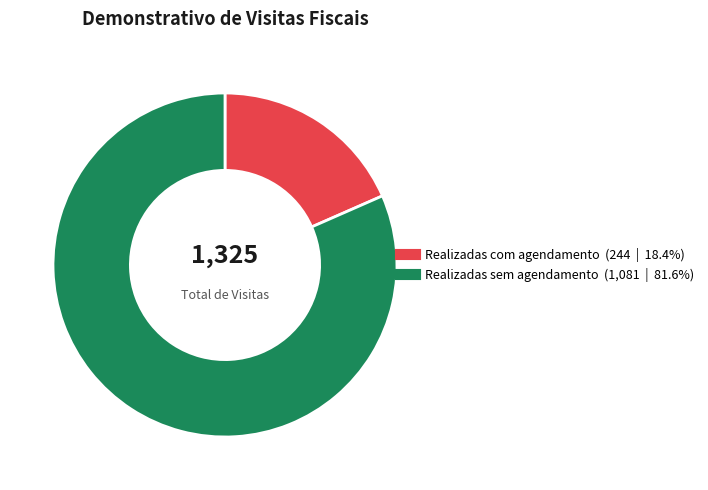

Rank the categories by value from lowest to highest.

Realizadas com agendamento, Realizadas sem agendamento